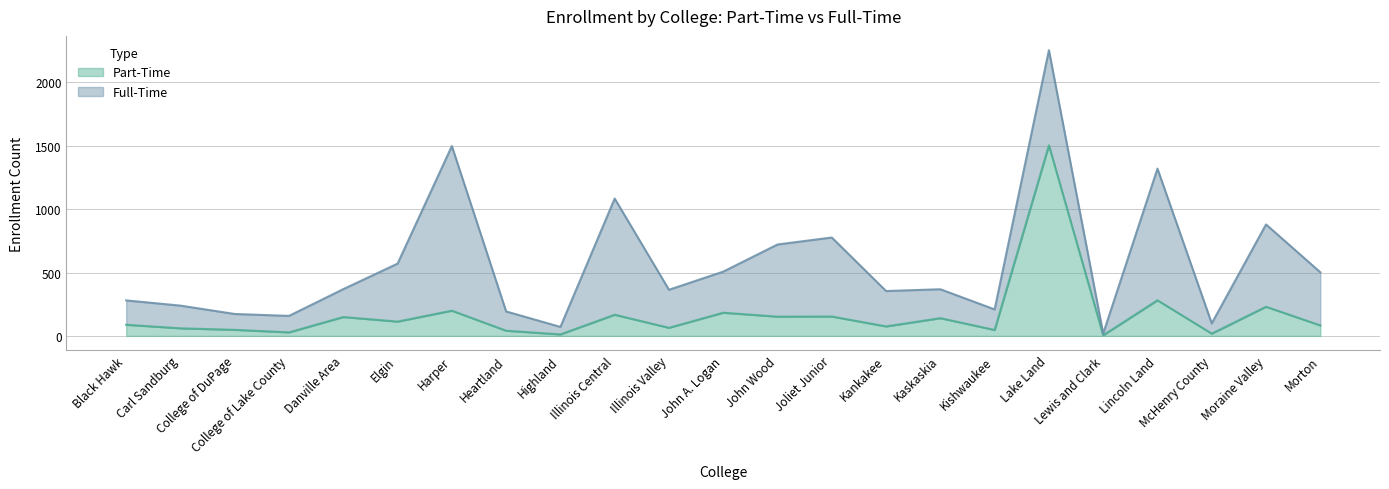

How many interior local peaks (higher than both neighbors) does the data have?

9